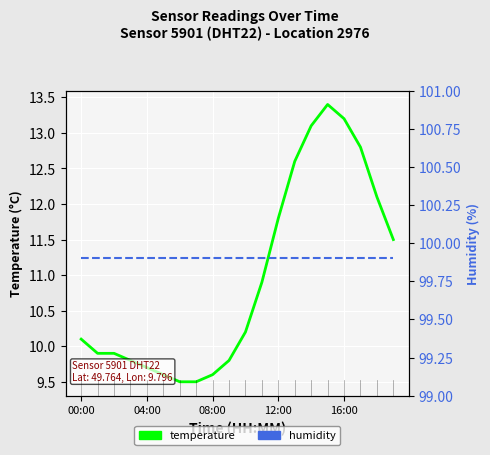

List the series in order of their overall mean, highest first.

humidity, temperature